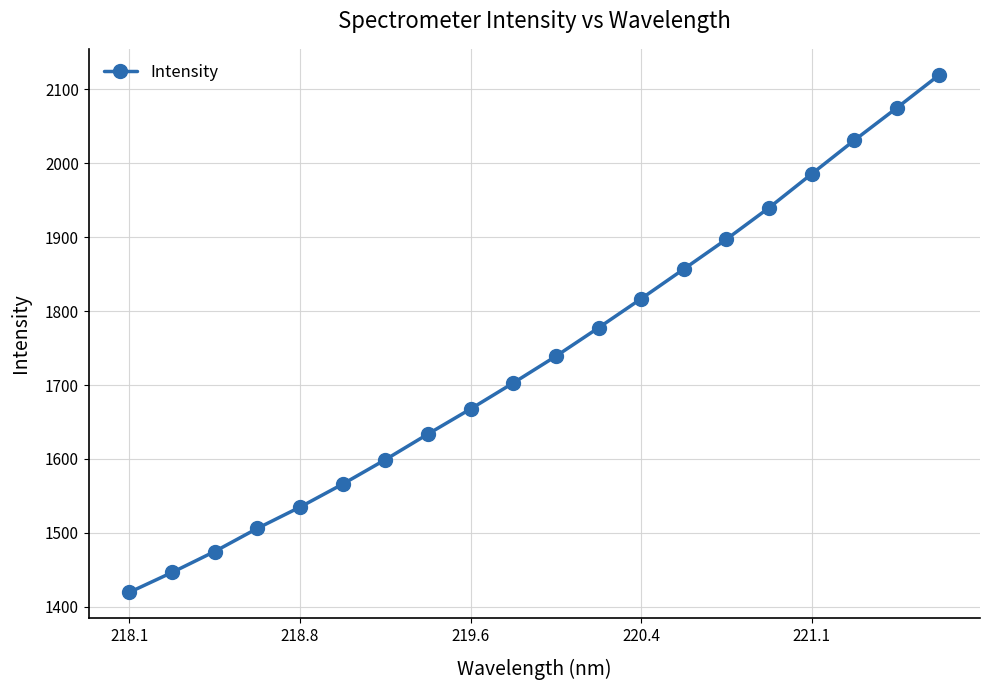

Reading right to left, transcribe all the data shown in this chart.

2119.9	2075.0	2031.1	1985.6	1939.8	1897.2	1856.9	1816.7	1777.4	1738.9	1702.7	1667.6	1633.7	1598.9	1565.9	1534.8	1506.0	1474.7	1446.3	1419.5